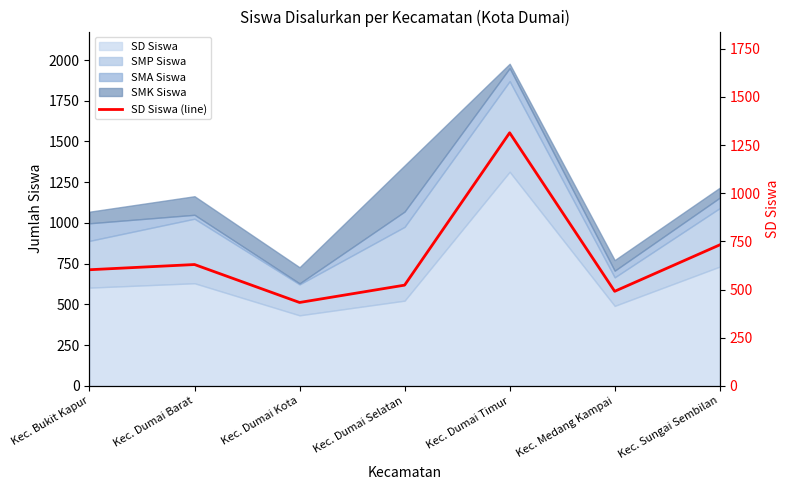

What is the greatest value displayed?

1314